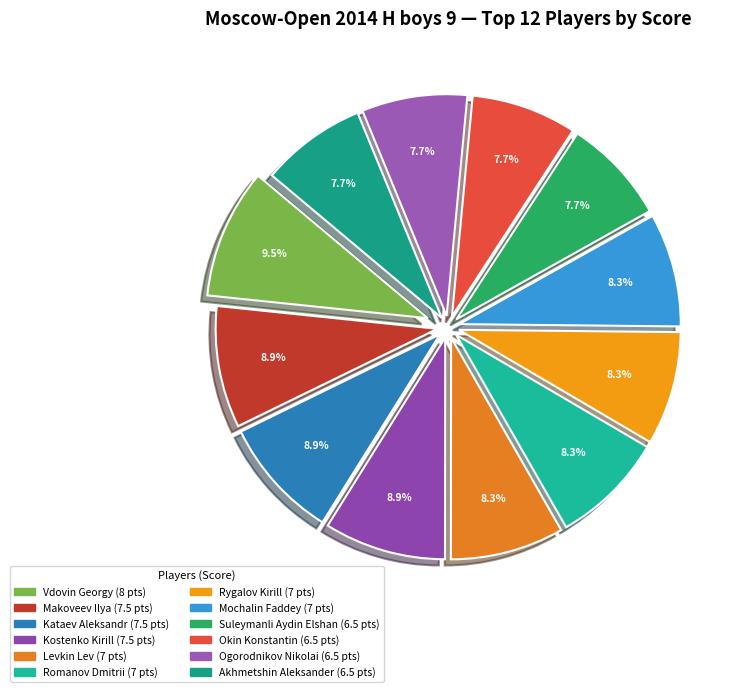

What is the total percentage of Ogorodnikov Nikolai and Suleymanli Aydin Elshan?

15.4%